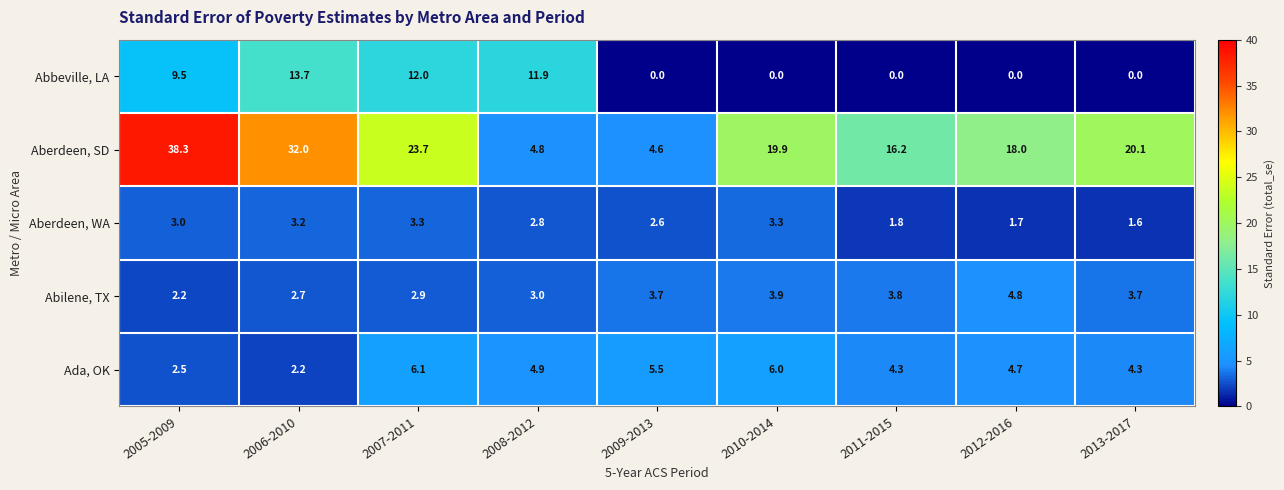

What is the highest value of the Ada, OK series?

6.1